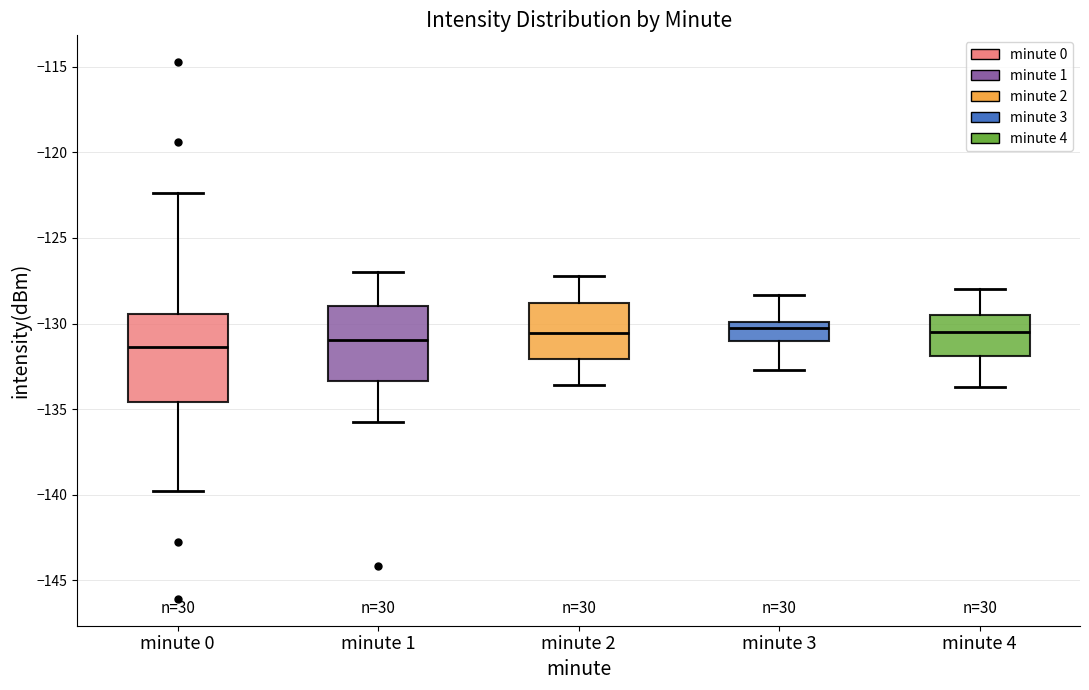

Reading left to right, read every box against the y-axis: the position of its median line, the range the box covers, and the ends of its whiskers. The values are not printed on the chart, so give them approximately, as read against the axis.

minute 0: median -131.5, box -134.5 to -129.5, whiskers -140.0 to -122.5
minute 1: median -131.0, box -133.5 to -129.0, whiskers -135.5 to -127.0
minute 2: median -130.5, box -132.0 to -129.0, whiskers -133.5 to -127.0
minute 3: median -130.0 (just below the box's upper edge), box -131.0 to -130.0, whiskers -132.5 to -128.5
minute 4: median -130.5, box -132.0 to -129.5, whiskers -133.5 to -128.0